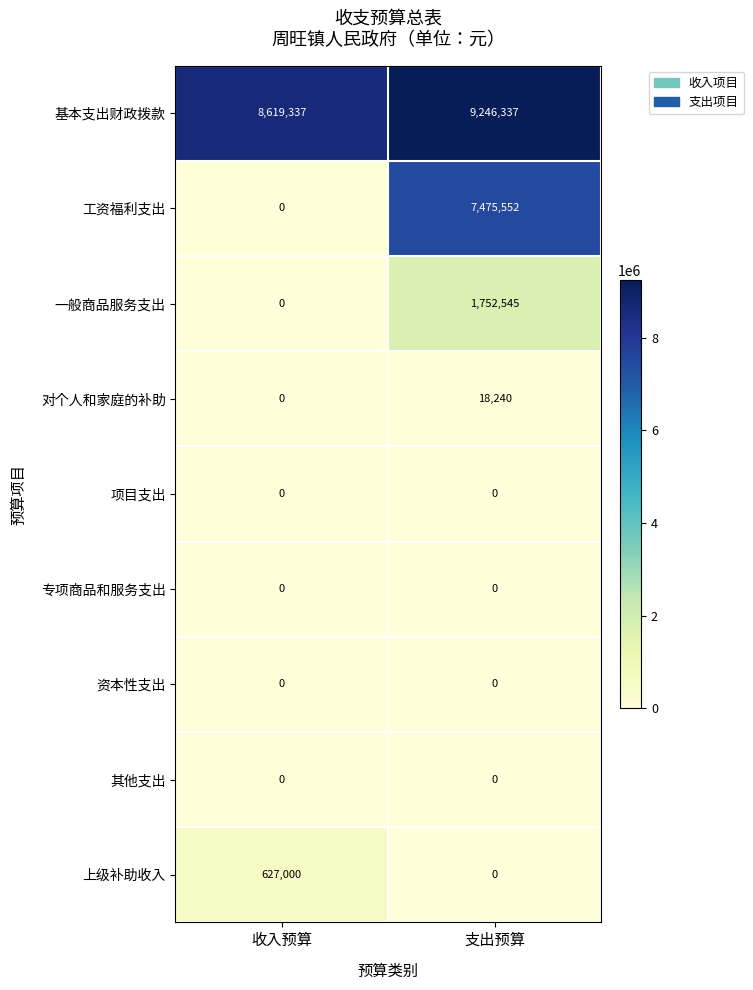

What is the difference between the 工资福利支出 values at 收入预算 and 支出预算?

7475552